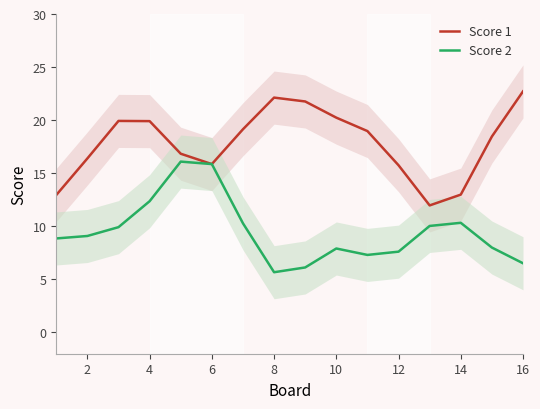

What is the difference between the Score 1 values at 12 and 8?

6.4